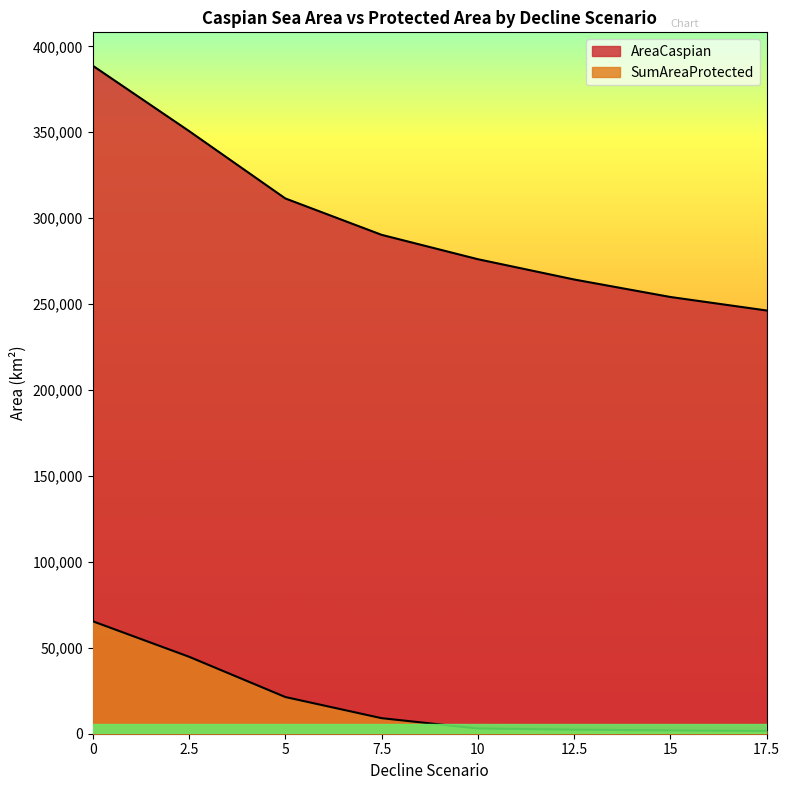

What is the smallest value displayed?

1568